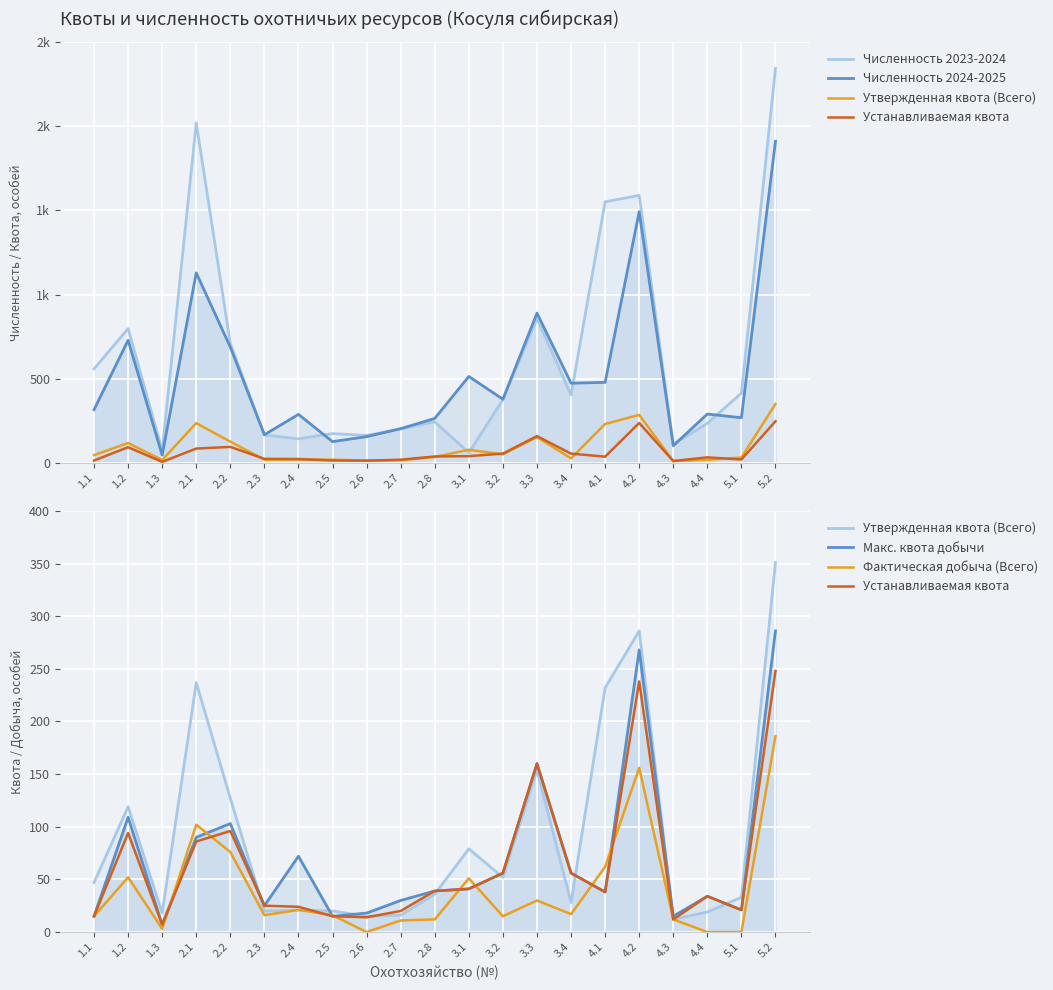

Is it true that Утвержденная квота (Всего) equals 10 at 2.7?

False